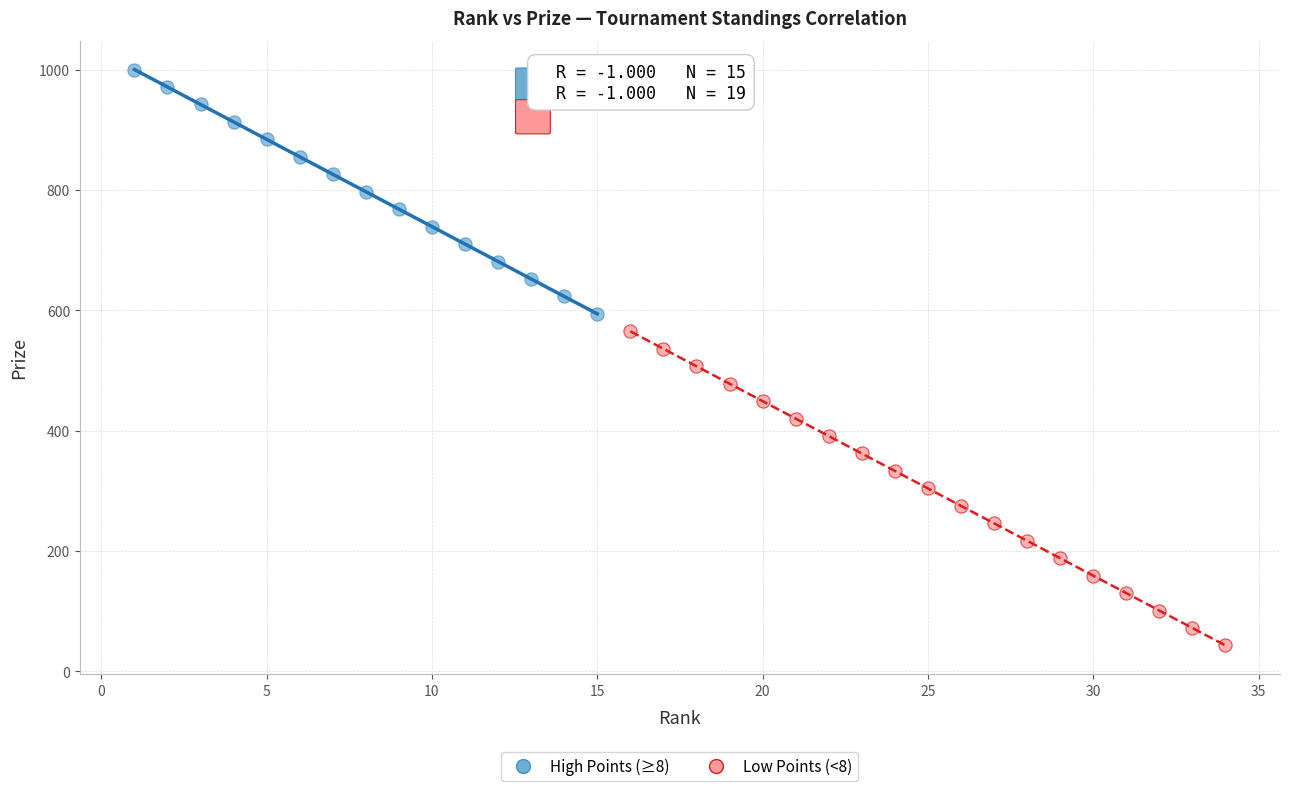

What are all the series names shown in the legend?

High Points (≥8), Low Points (<8)